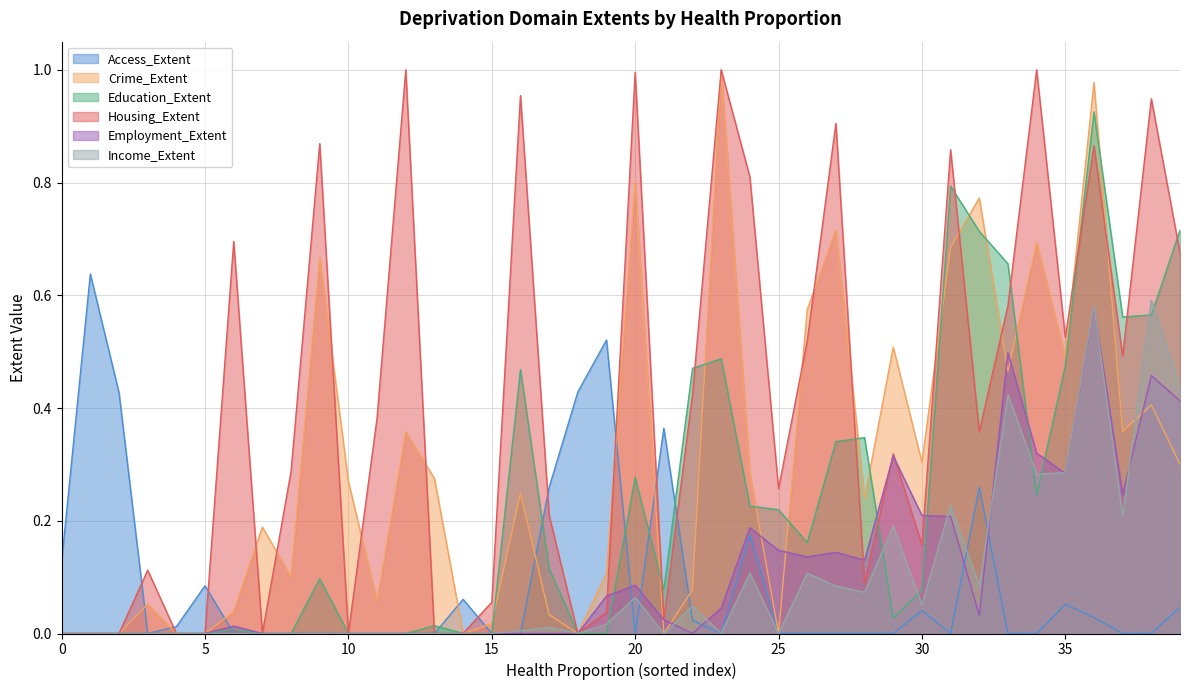

In Income_Extent, how many points are lower than both neighbors (excluding endpoints)?

5